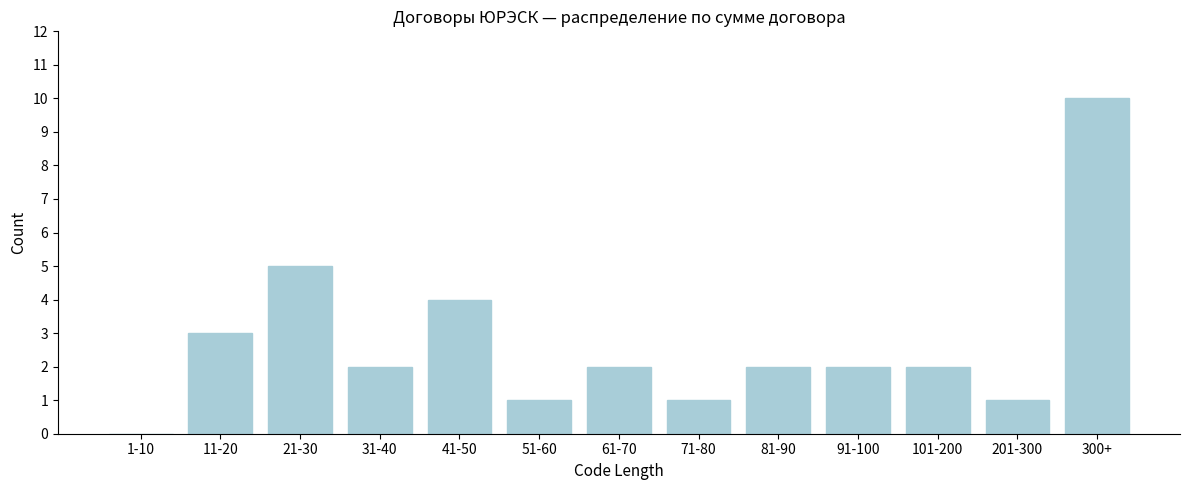

Reading left to right, list all the values displayed in this chart.

1-10=0	11-20=3	21-30=5	31-40=2	41-50=4	51-60=1	61-70=2	71-80=1	81-90=2	91-100=2	101-200=2	201-300=1	300+=10